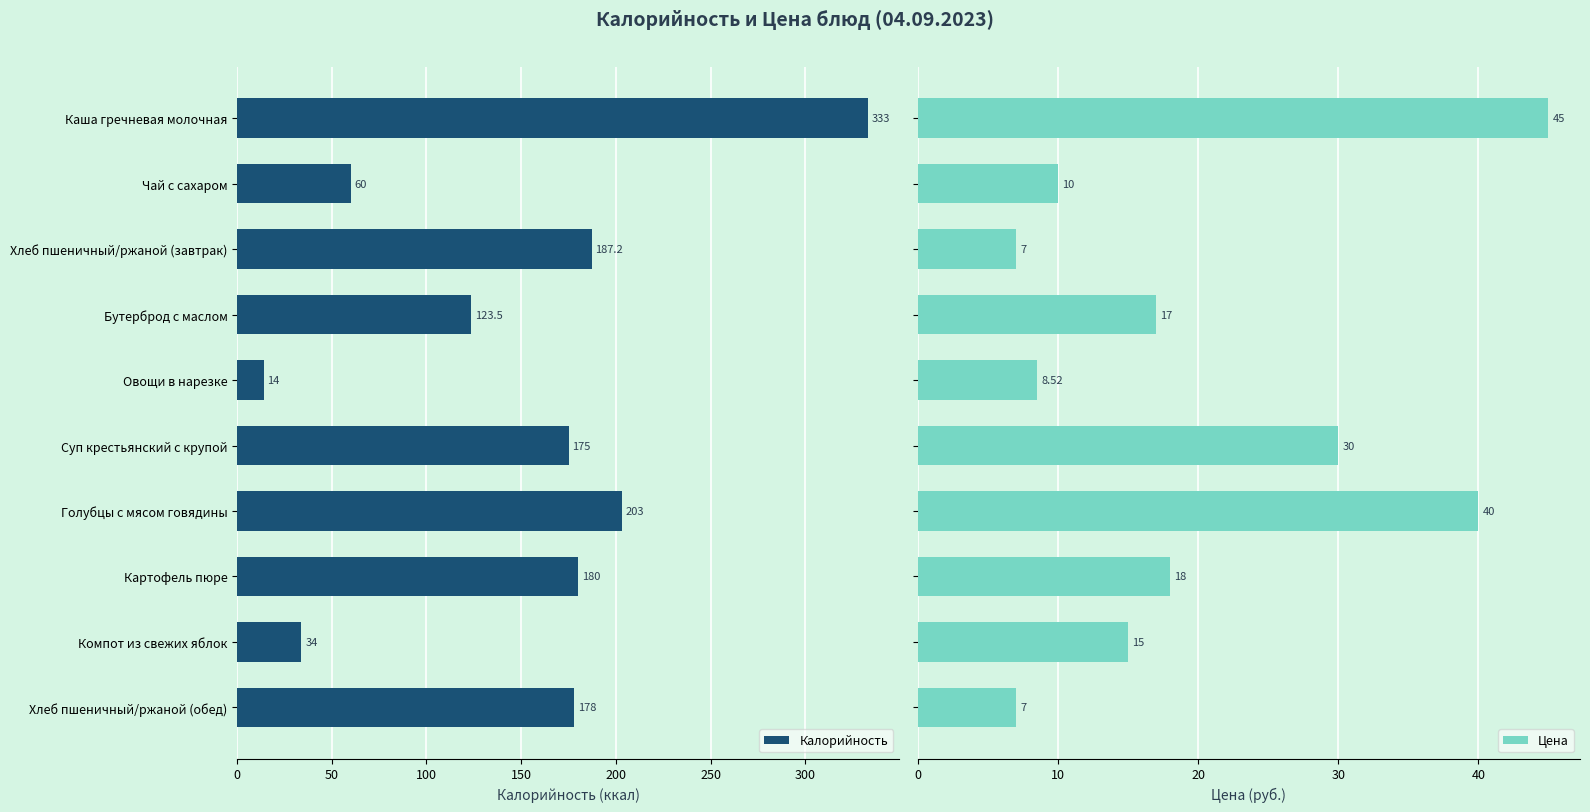

What are all the series names shown in the legend?

Калорийность, Цена